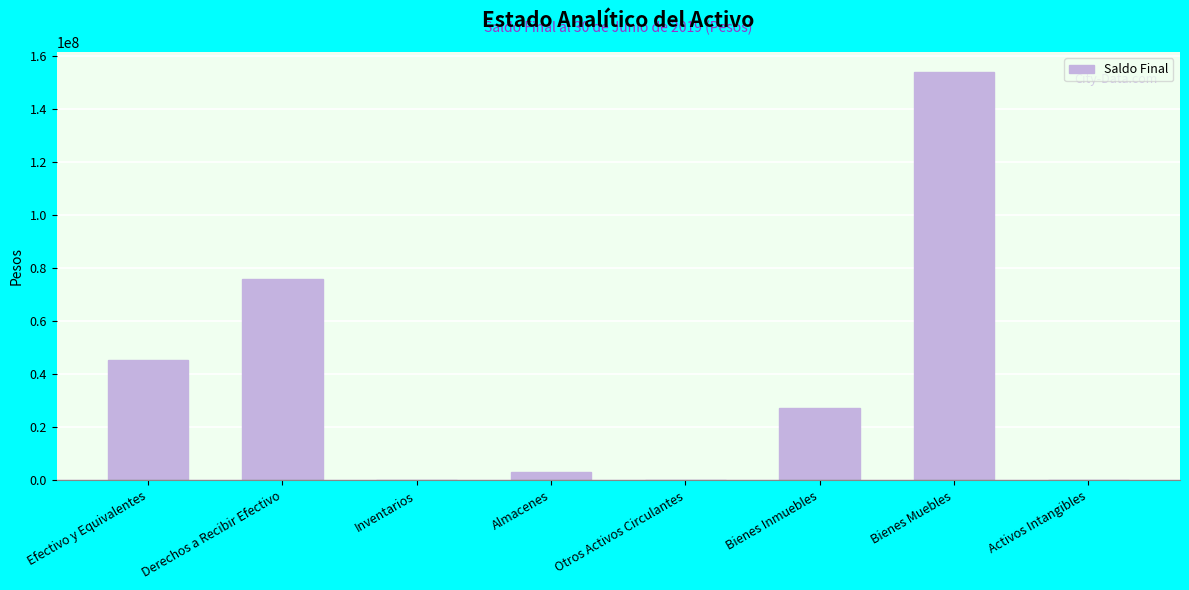

What is the sum of the values at Bienes Muebles and Derechos a Recibir Efectivo?

229538151.9